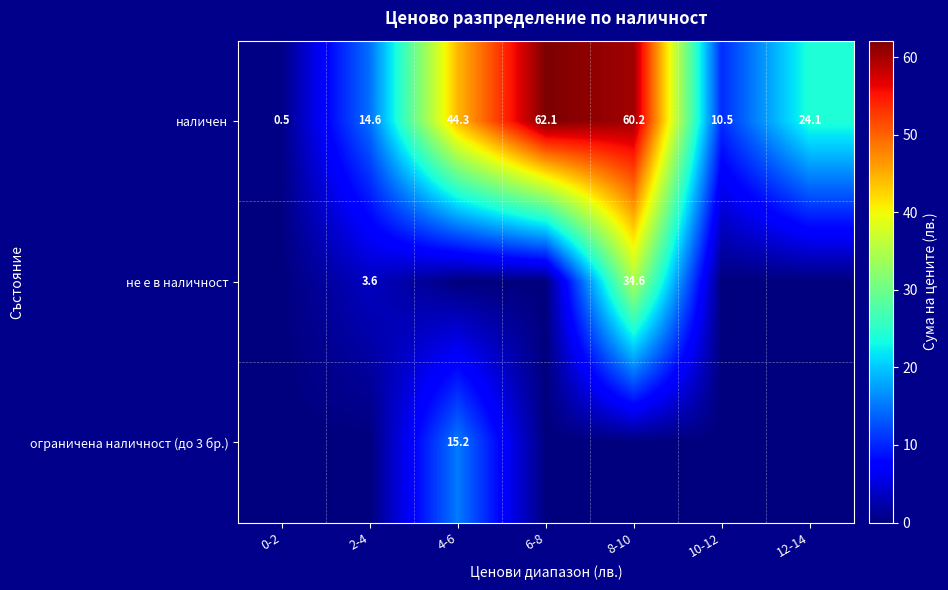

The наличен series shows 0.5 at 0-2. True or false?

True